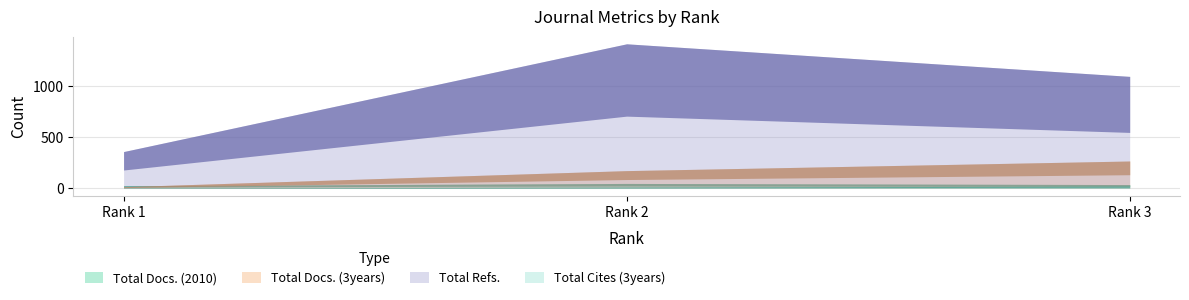

What is the approximate value of Total Cites (3years) at Rank 2, to the nearest 5?

15